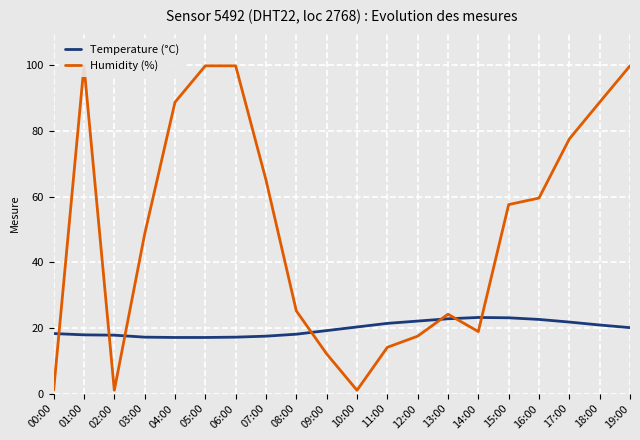

Where is the first local minimum for Humidity (%)?

02:00